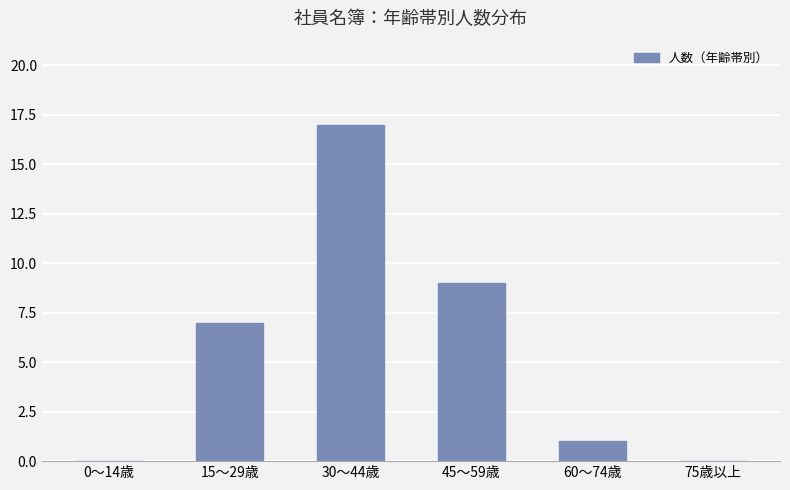

What is the difference between the values at 75歳以上 and 60〜74歳?

1